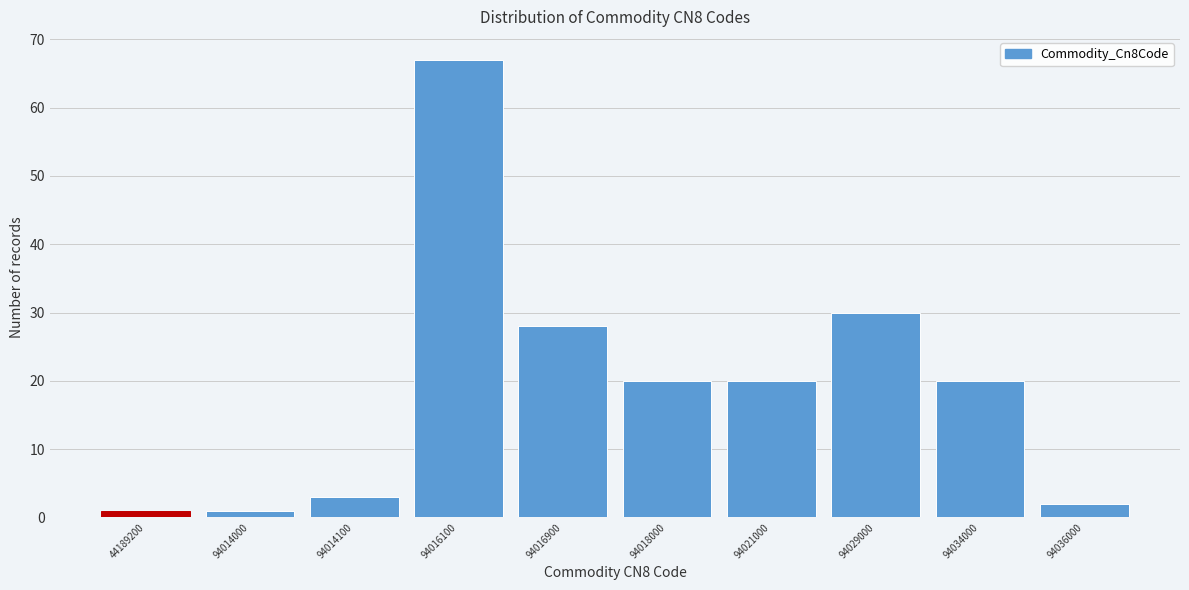

Reading left to right, list all the values displayed in this chart.

1	1	3	67	28	20	20	30	20	2